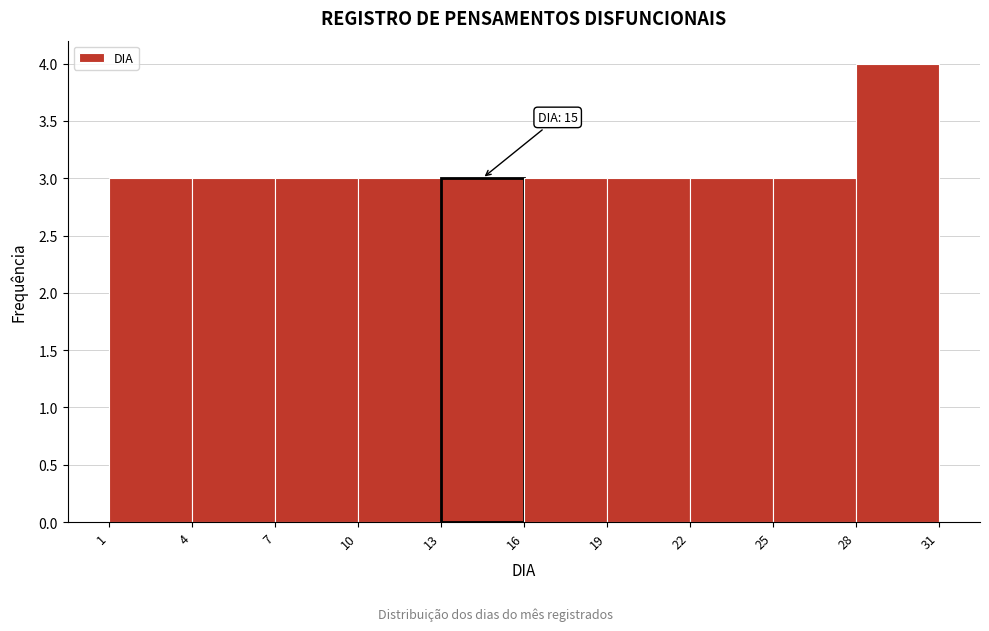

Which range on the x-axis has the tallest bar?

28 to 31